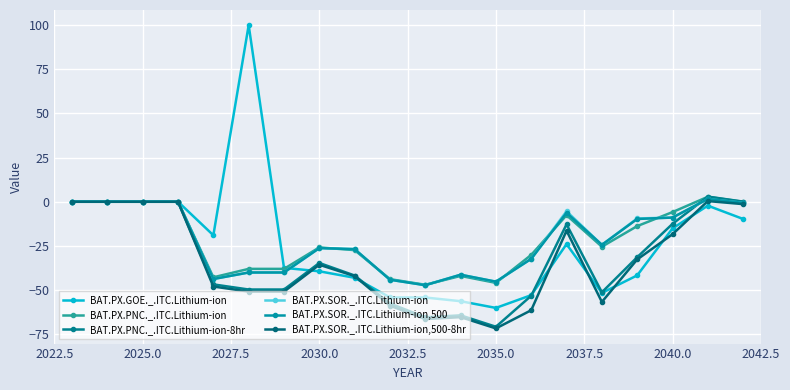

Count the number of categories in the chart.

20